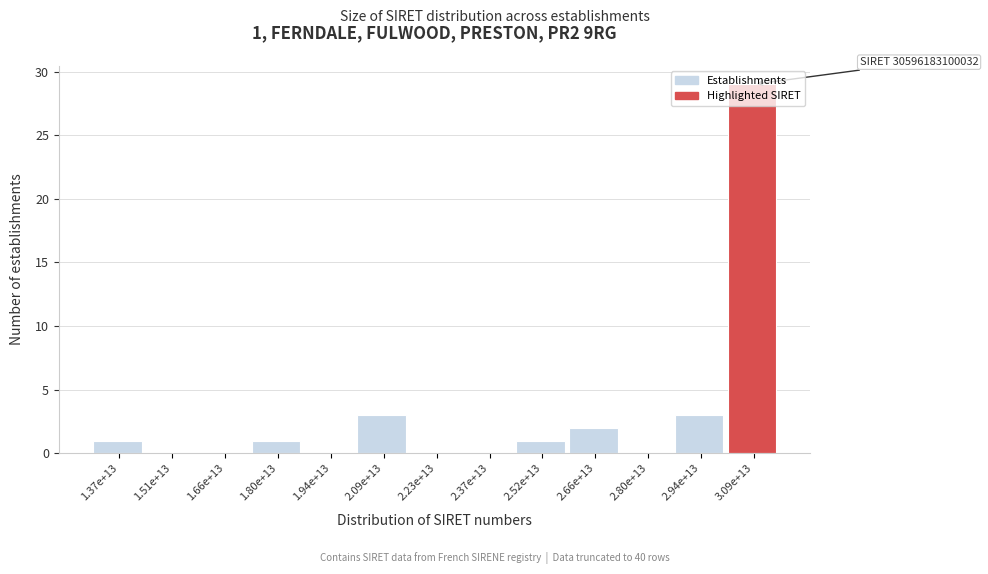

True or false: the data shows 1 at 1.37e+13.

True